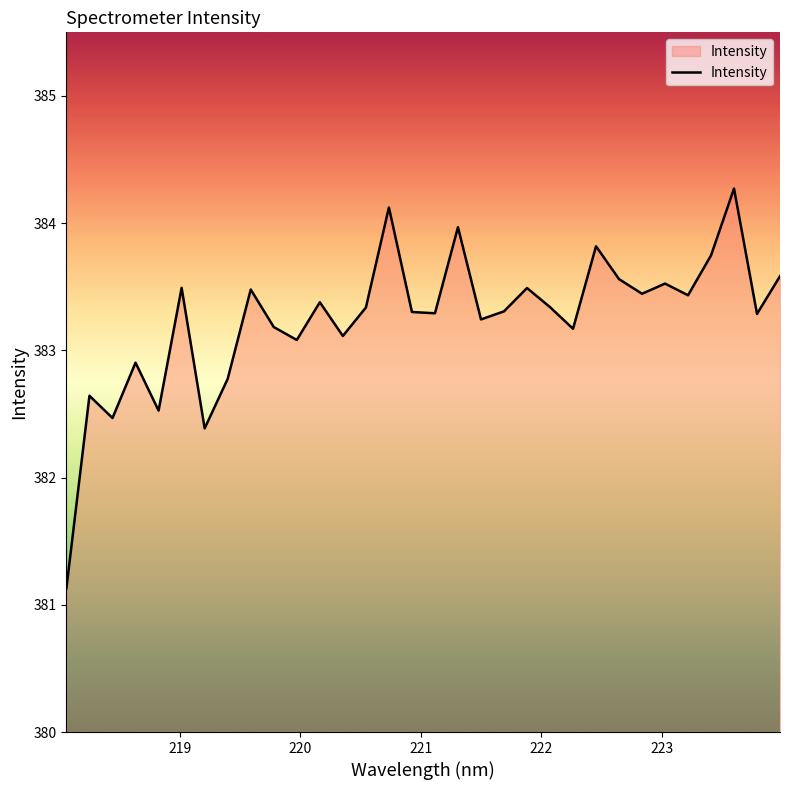

What is the smallest value displayed?

381.1